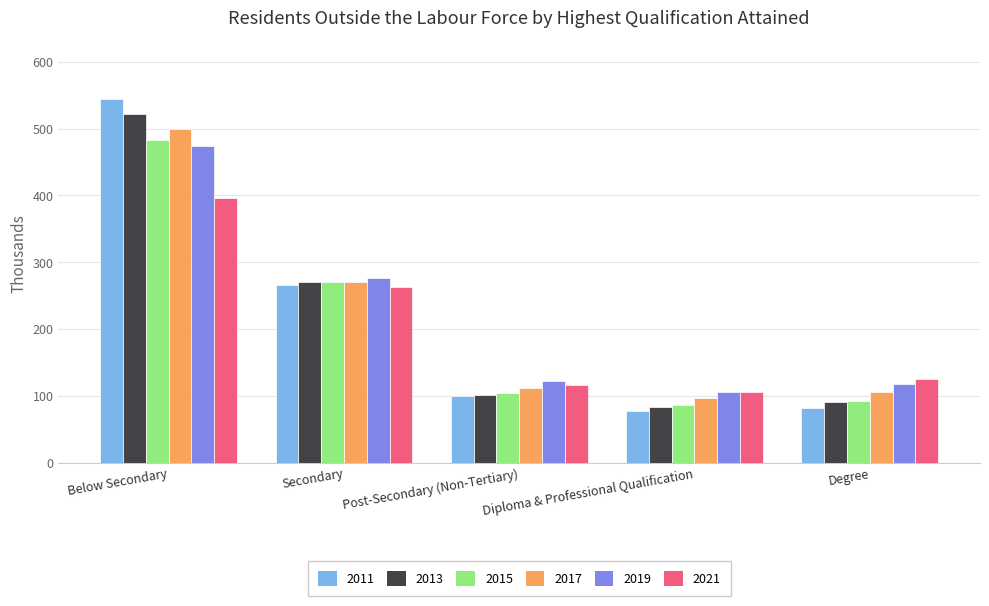

The 2019 series shows 253.7 at Below Secondary. True or false?

False